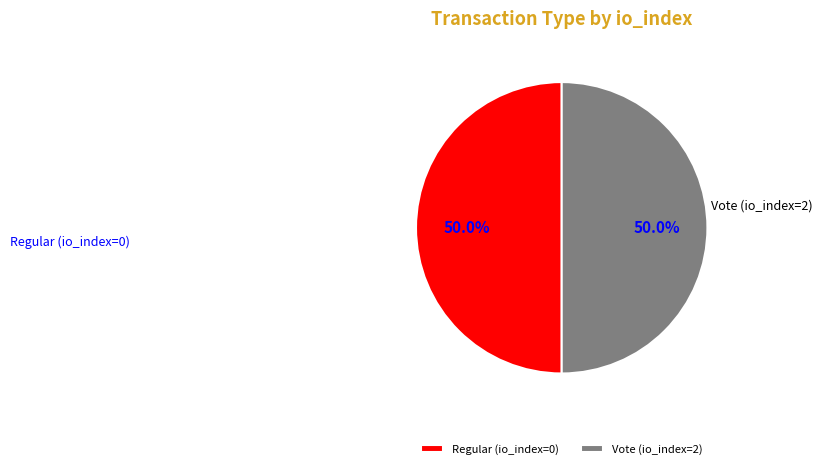

How many segments does this pie chart have?

2